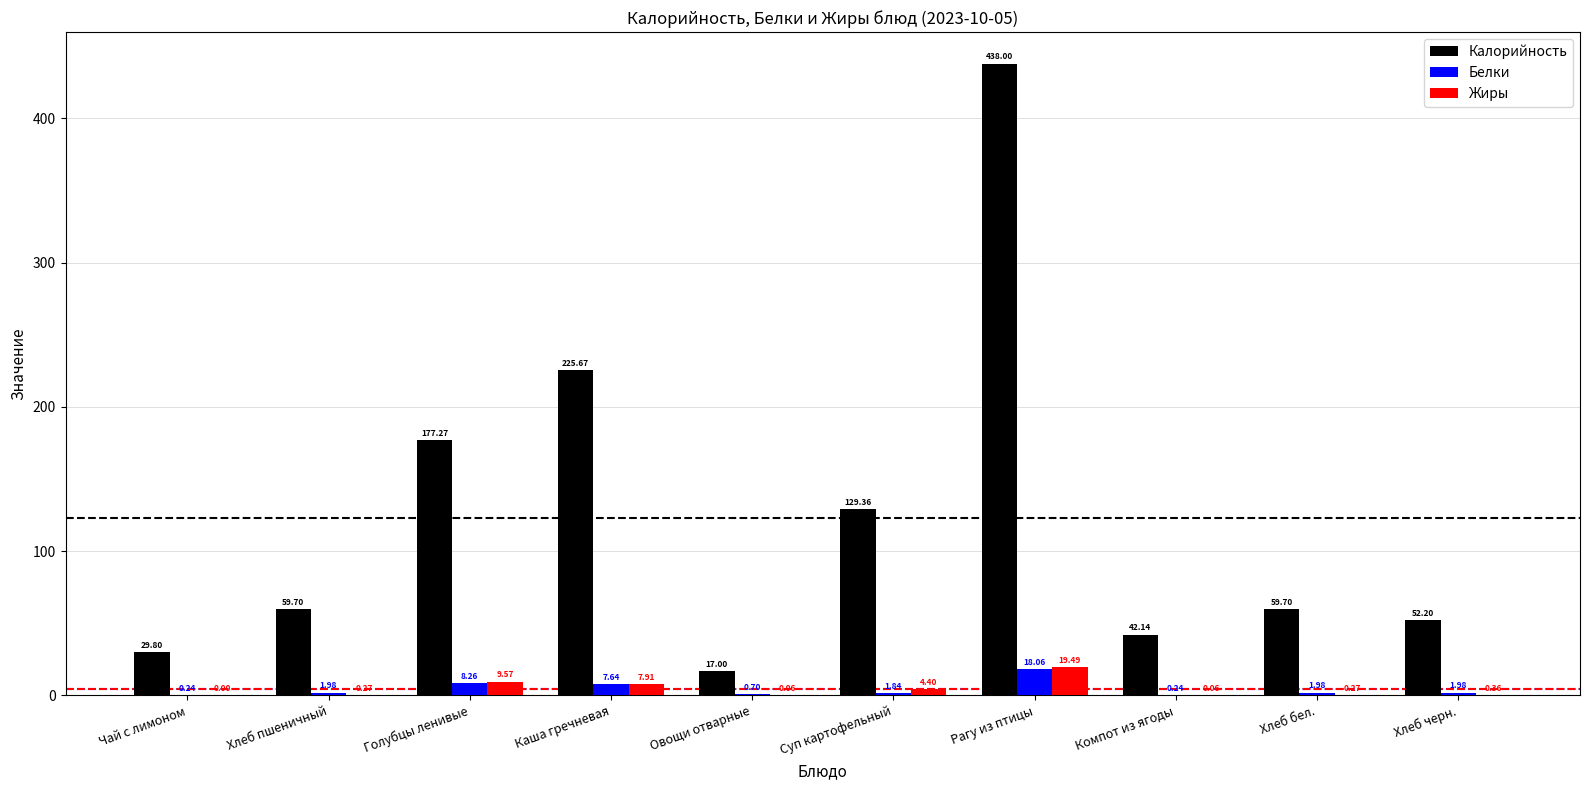

What is the difference between the Жиры values at Хлеб бел. and Рагу из птицы?

19.2